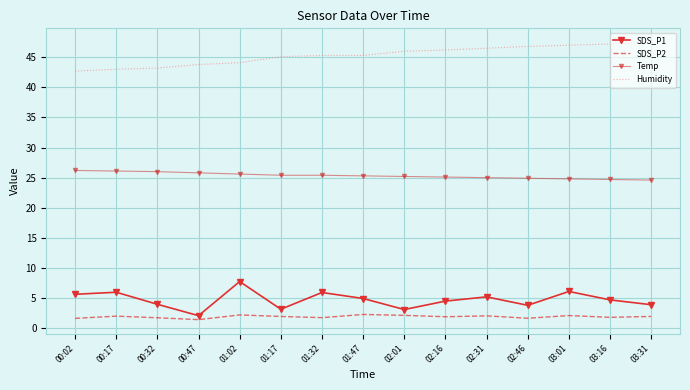

True or false: Temp and SDS_P2 cross at least once.

False